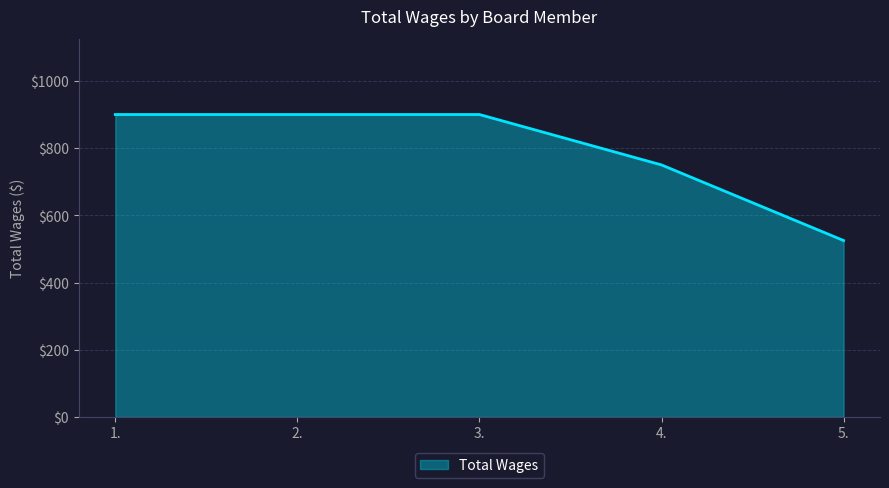

Where is the data nearest to the value 712?

4.